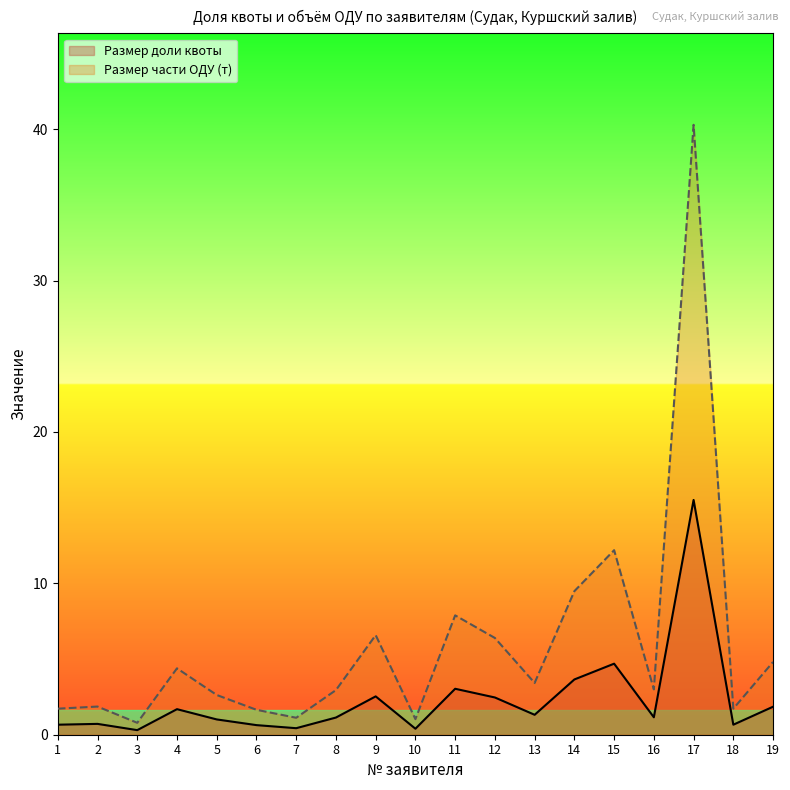

What is the value of the Размер части ОДУ (т) point at the 6th from the left?

1.6